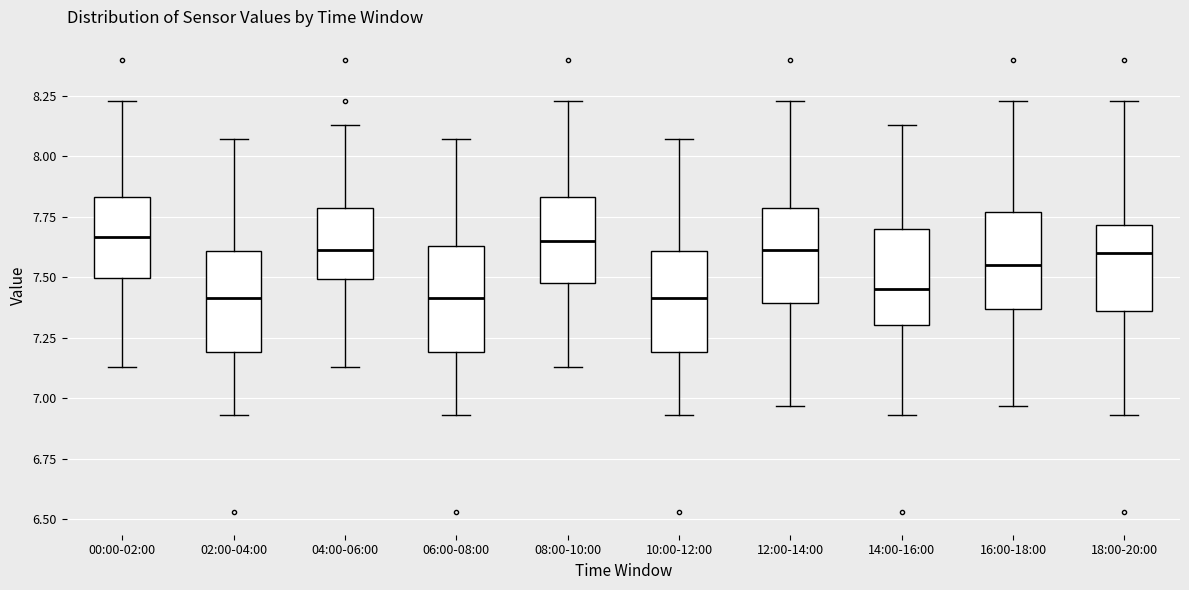

Where is the lower edge of the box for 14:00-16:00 on the y-axis? The values are not printed on the chart, so give them approximately, as read against the axis.

7.30